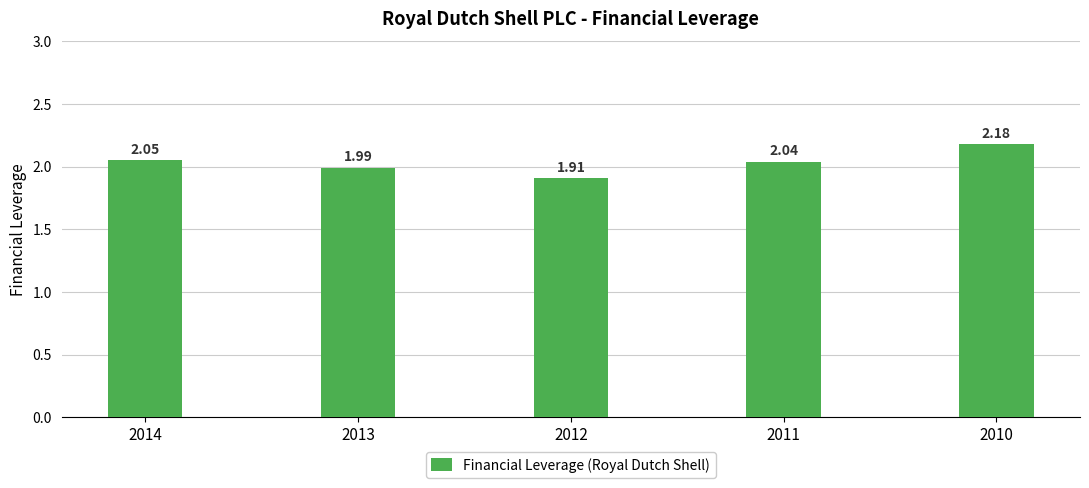

Is it true that the value at 2012 is 1.3?

False